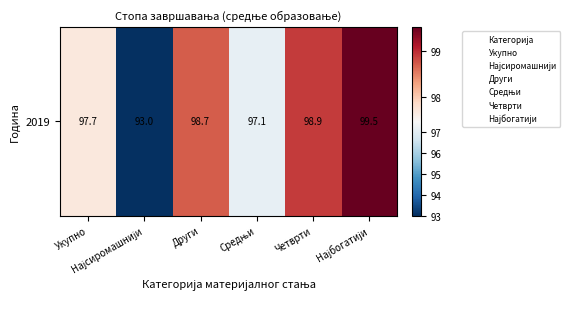

At which label does the data first exceed 98?

Други